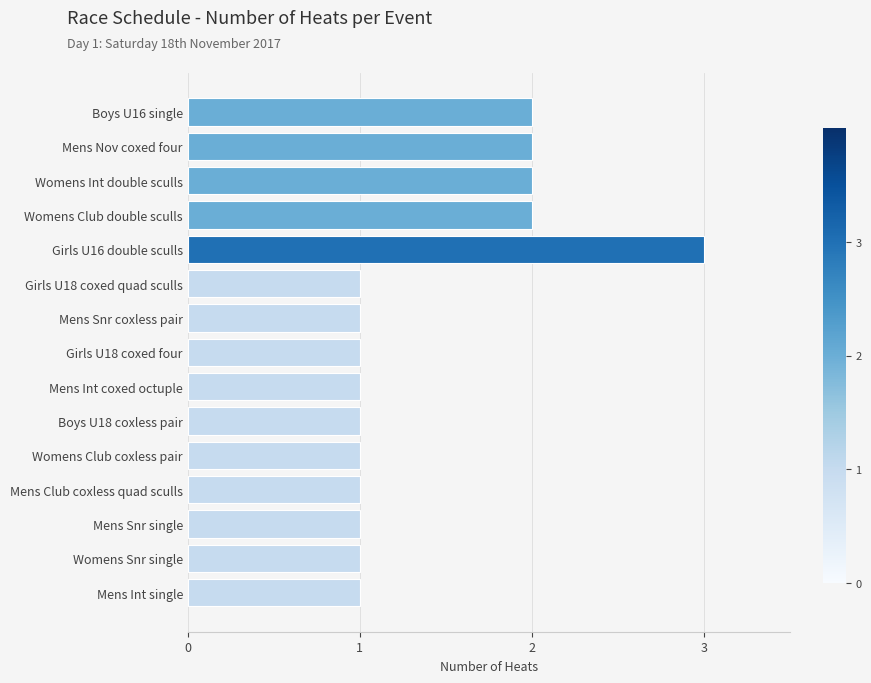

How many distinct data groups are displayed?

1